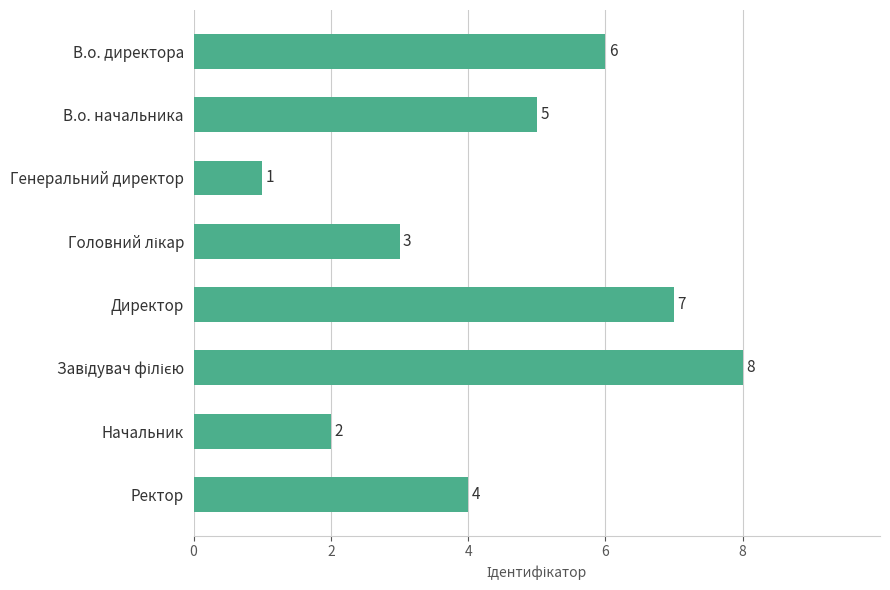

What is the difference between the second highest and minimum values?

6